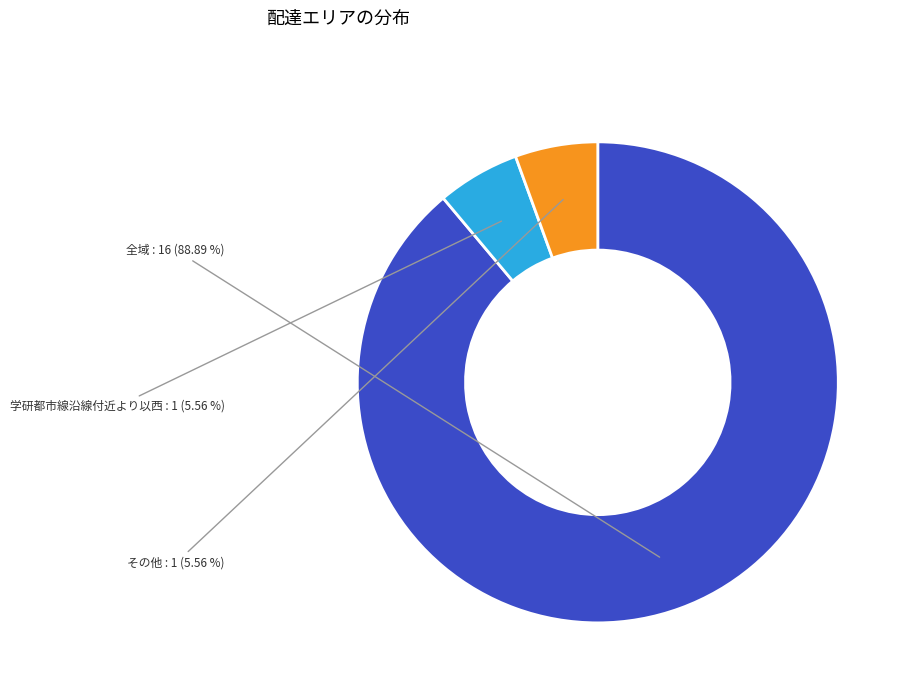

Between 全域 and 学研都市線沿線付近より以西, which is larger?

全域